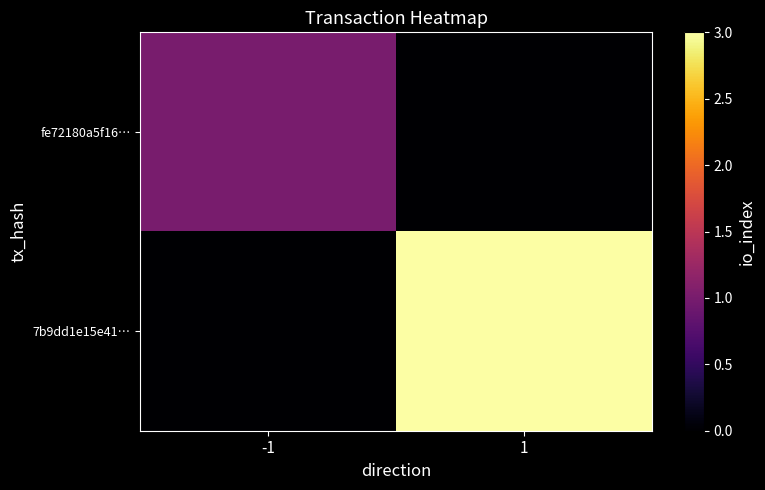

Between -1 and 1, which series saw the biggest shift?

7b9dd1e15e41…